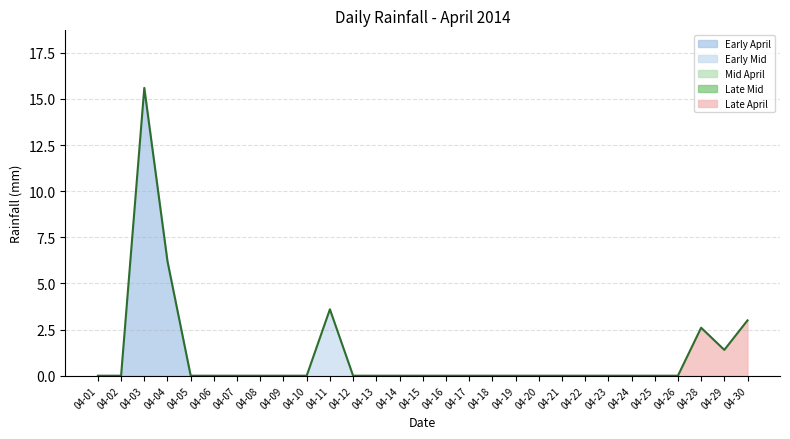

Which category has the highest value across all series?

04-03